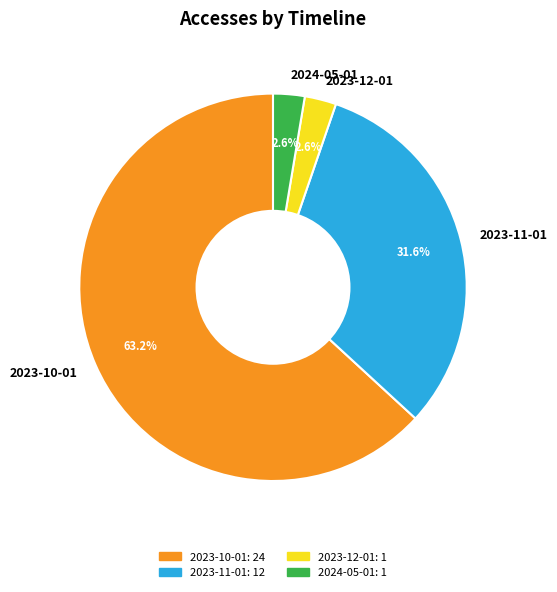

The 2023-11-01 slice represents 32% of the pie. True or false?

True